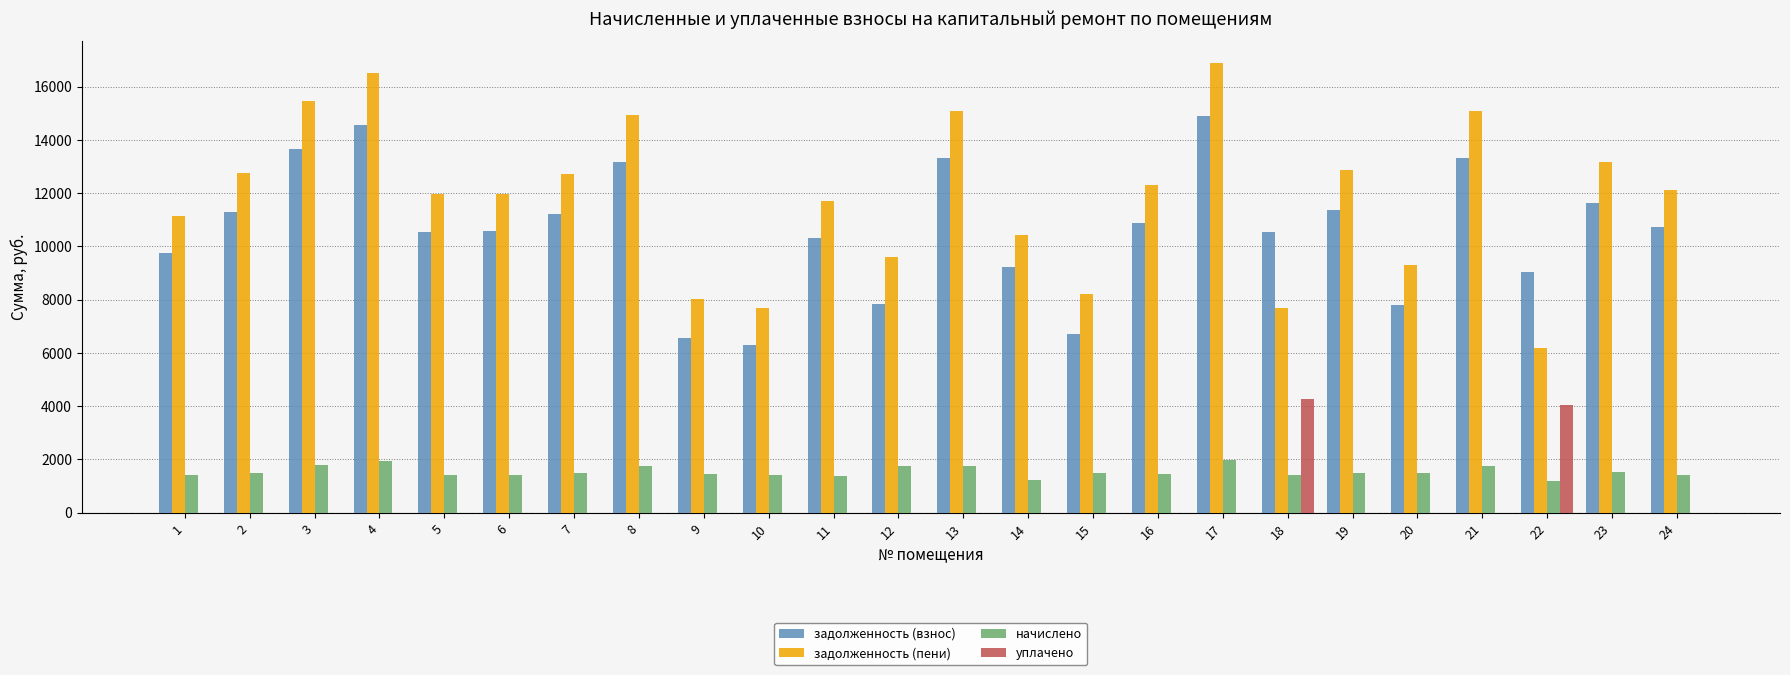

How many data points in задолженность (пени) are above 12127?

12